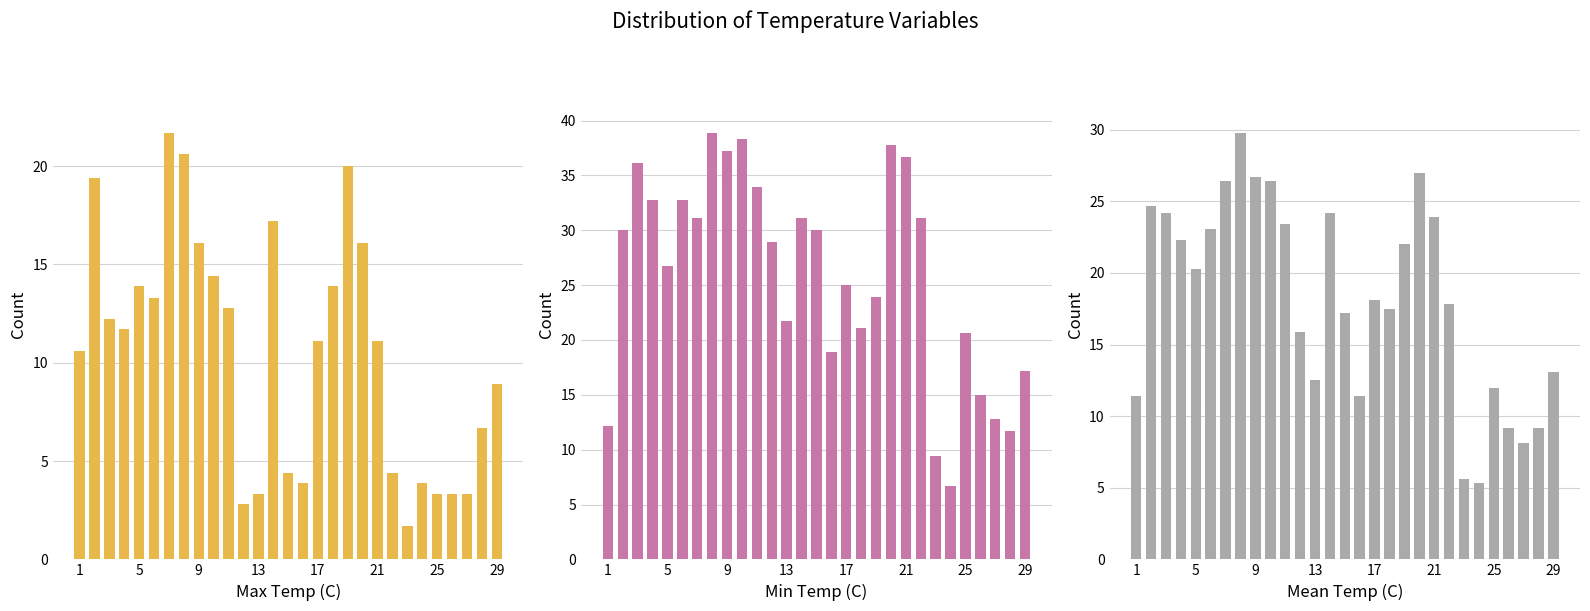

True or false: Max Temp (C) has a value of 5.7 at 5.

False